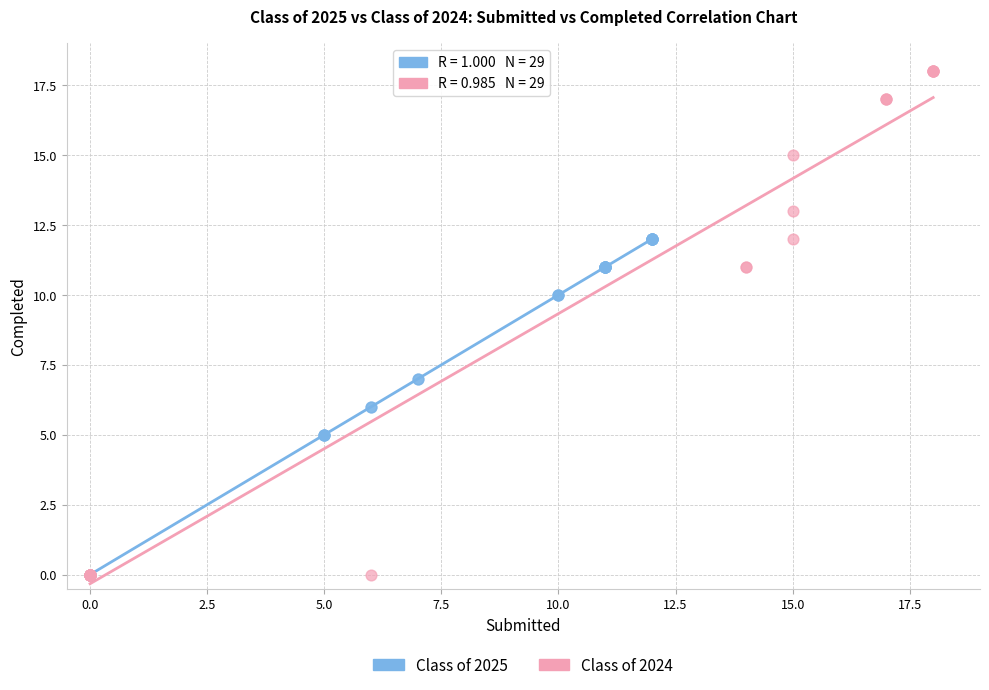

Which series has the largest Y range (max minus min)?

Class of 2024